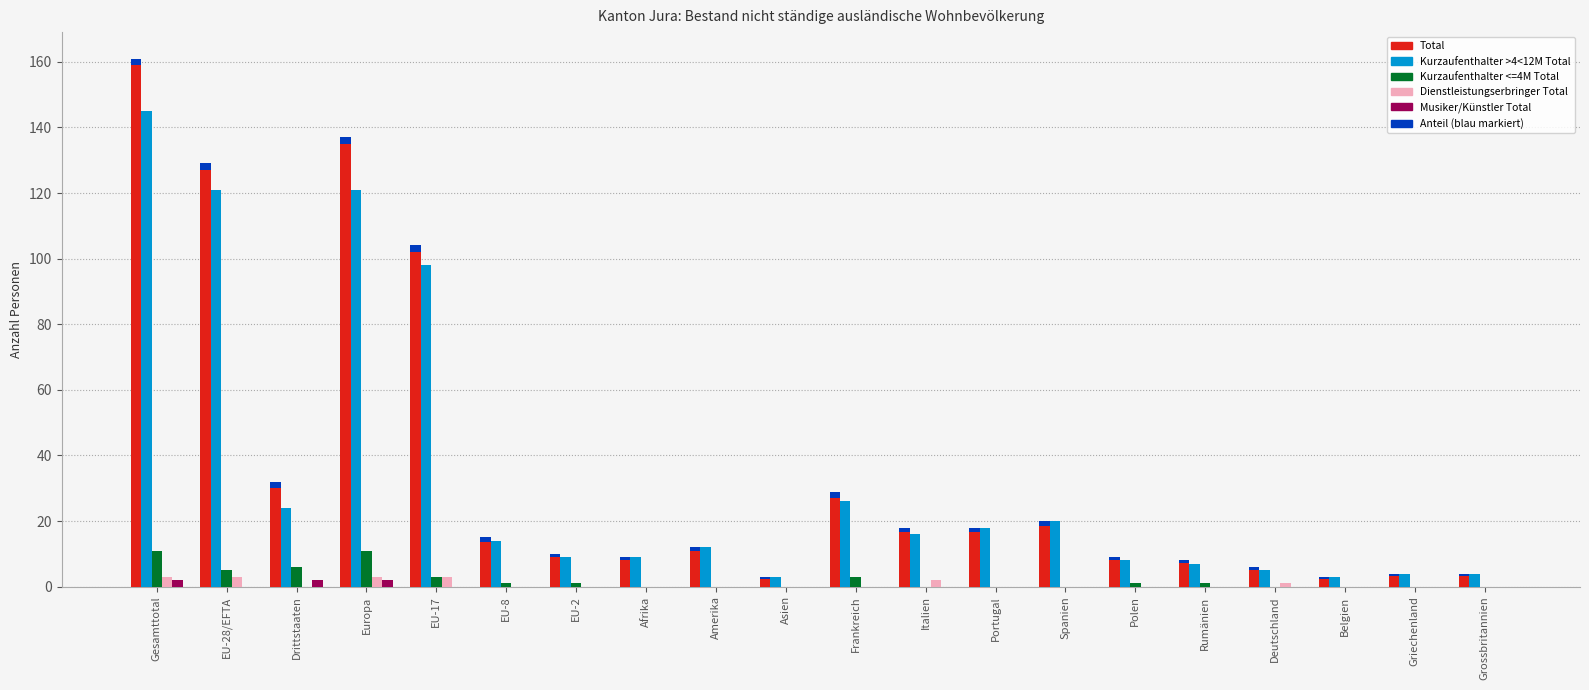

Rank the categories by Kurzaufenthalter <=4M Total value from highest to lowest.

Gesamttotal, Europa, Drittstaaten, EU-28/EFTA, EU-17, Frankreich, EU-8, EU-2, Polen, Rumänien, Afrika, Amerika, Asien, Italien, Portugal, Spanien, Deutschland, Belgien, Griechenland, Grossbritannien